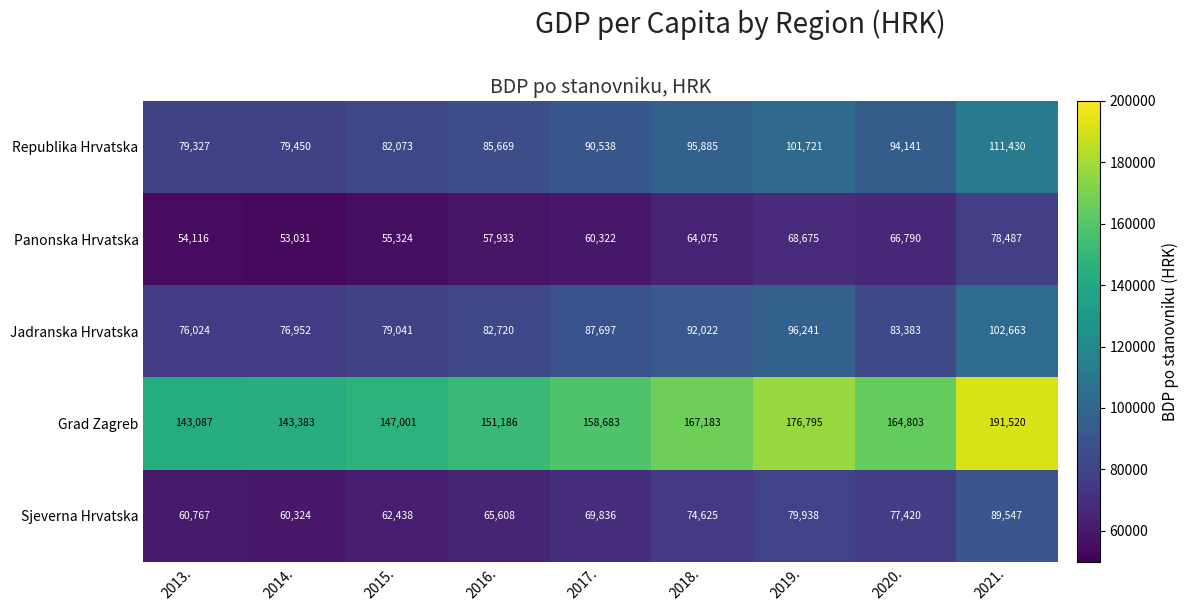

What is the difference between the maximum and minimum values in the Jadranska Hrvatska series?

26639